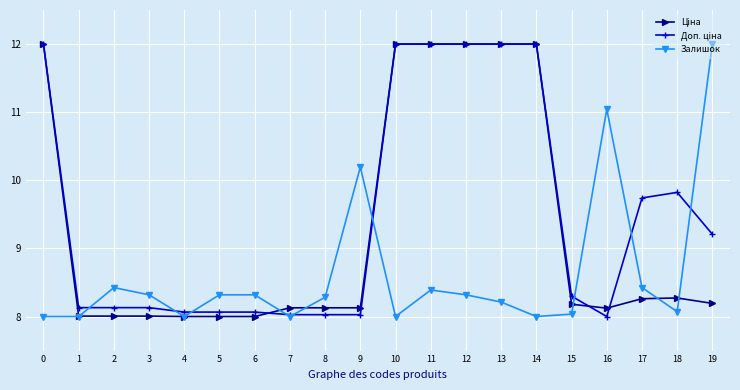

What is the average value of the Залишок series?

8.6